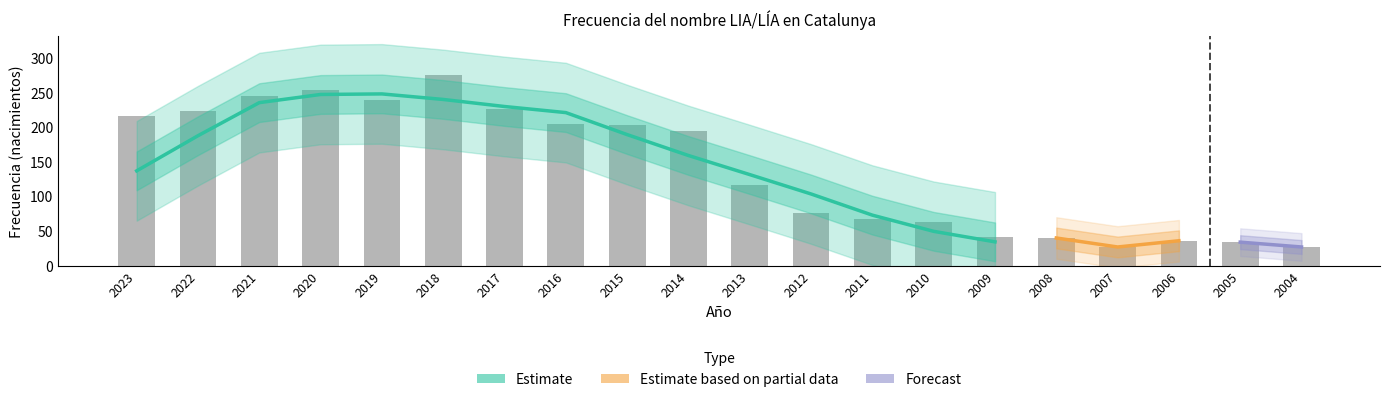

List the labels in order of value, largest first.

2018, 2020, 2021, 2019, 2017, 2022, 2023, 2016, 2015, 2014, 2013, 2012, 2011, 2010, 2009, 2008, 2006, 2005, 2007, 2004